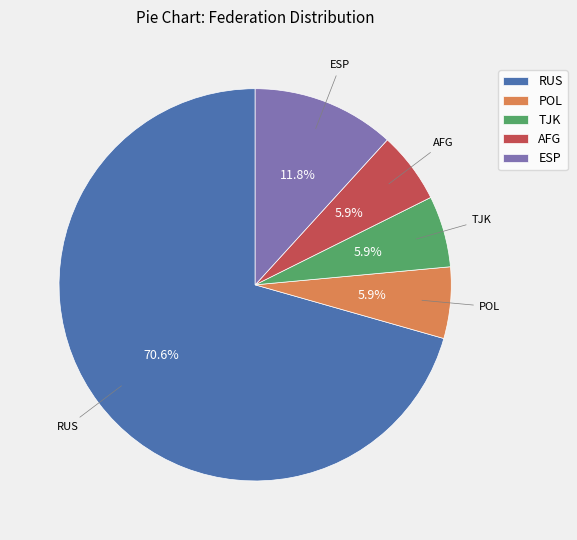

True or false: RUS accounts for 78% of the total.

False